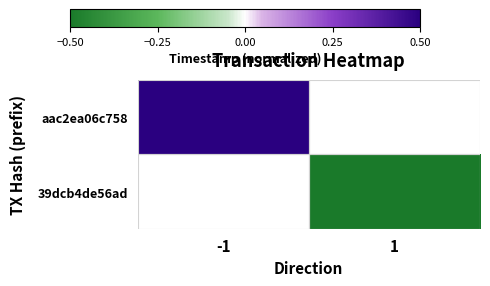

At 1, list the series in order from largest to smallest.

aac2ea06c758, 39dcb4de56ad